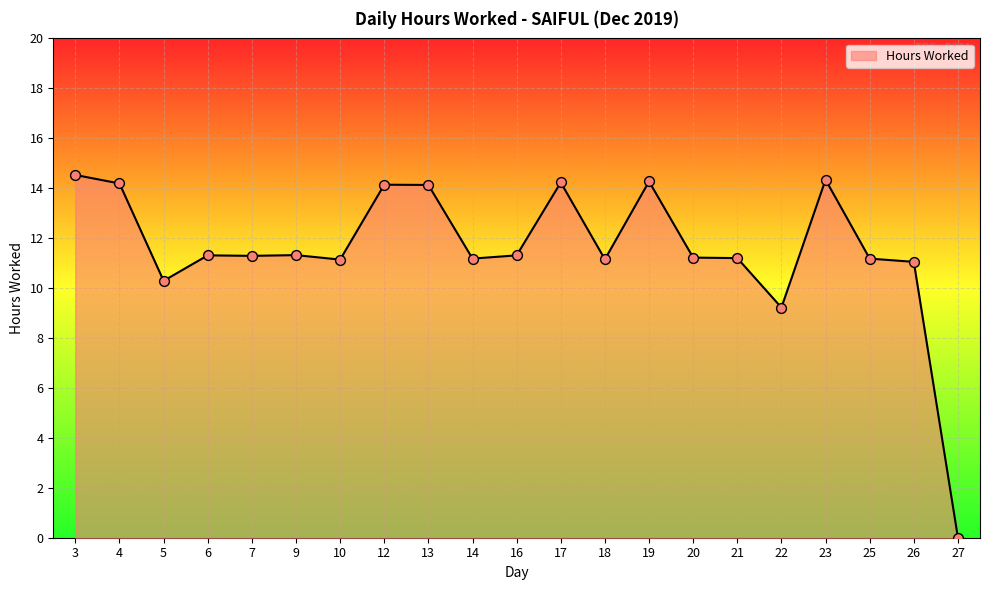

Between 13 and 18, which is larger?

13